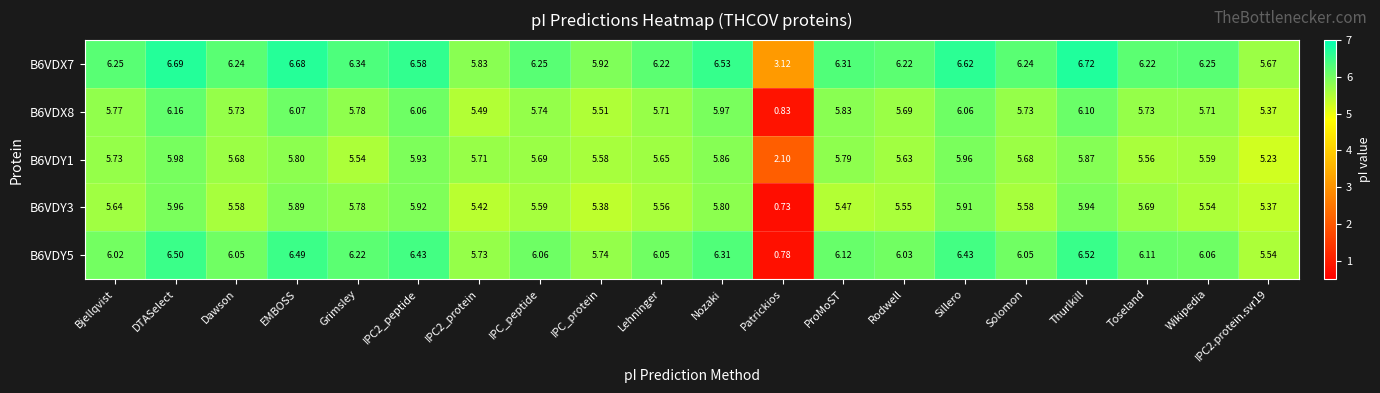

Where does the B6VDY1 series first go above 5?

Bjellqvist